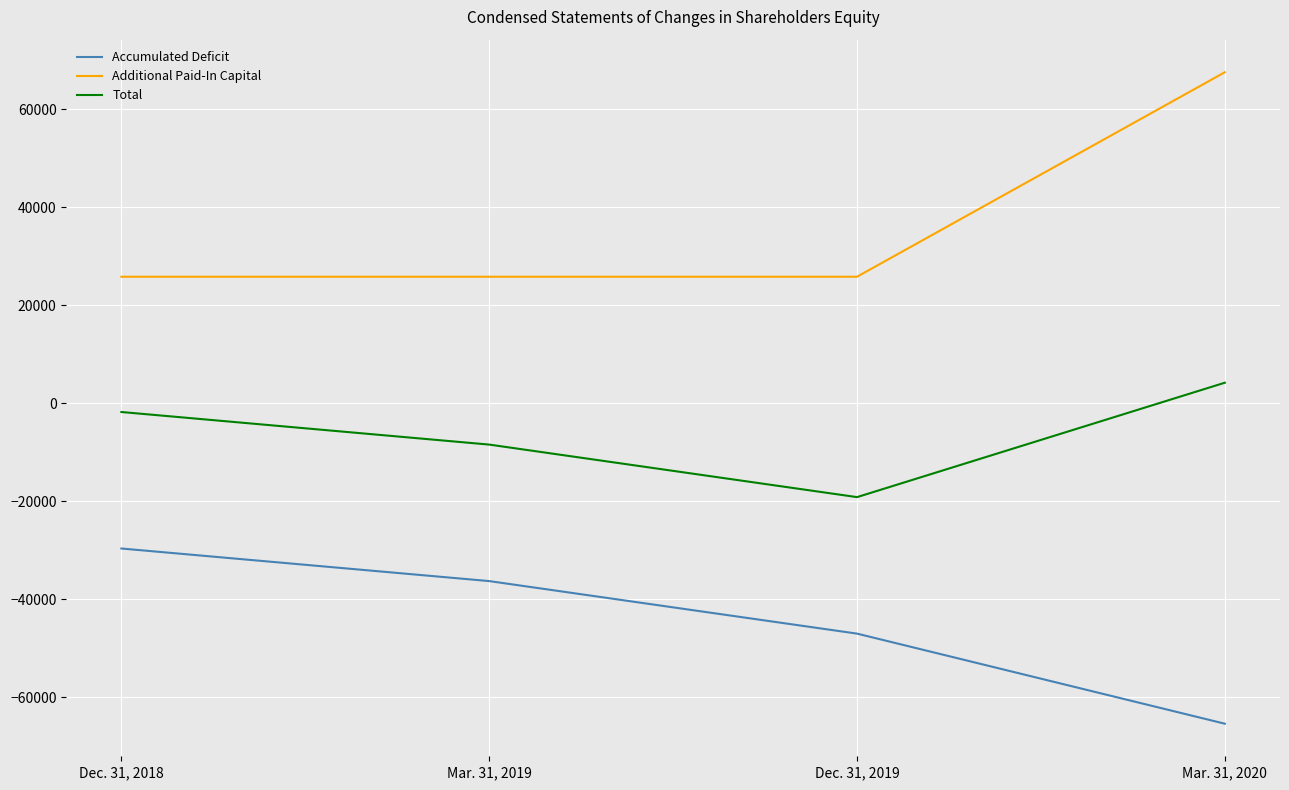

What position from the right is Mar. 31, 2019?

3